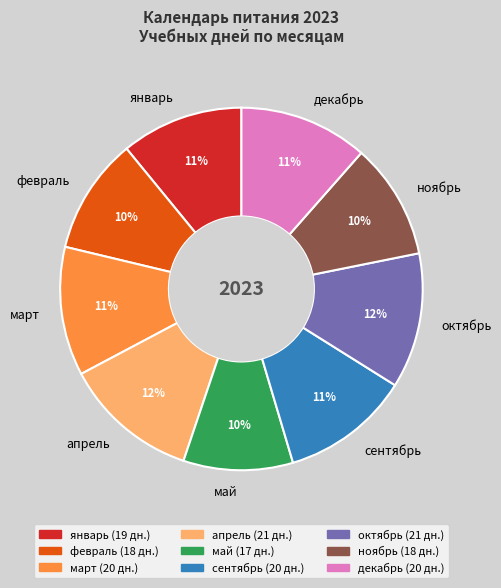

True or false: декабрь accounts for 22% of the total.

False